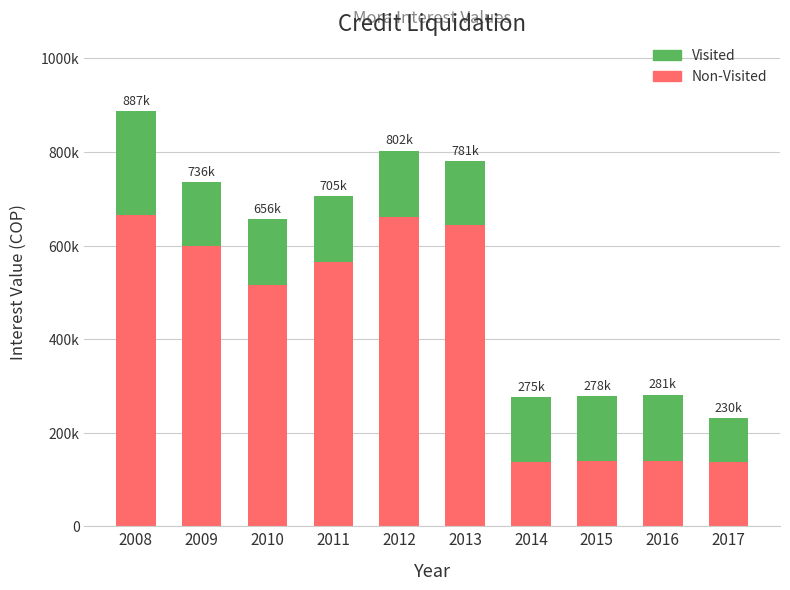

Where does the Non-Visited series first go above 565681?

2008